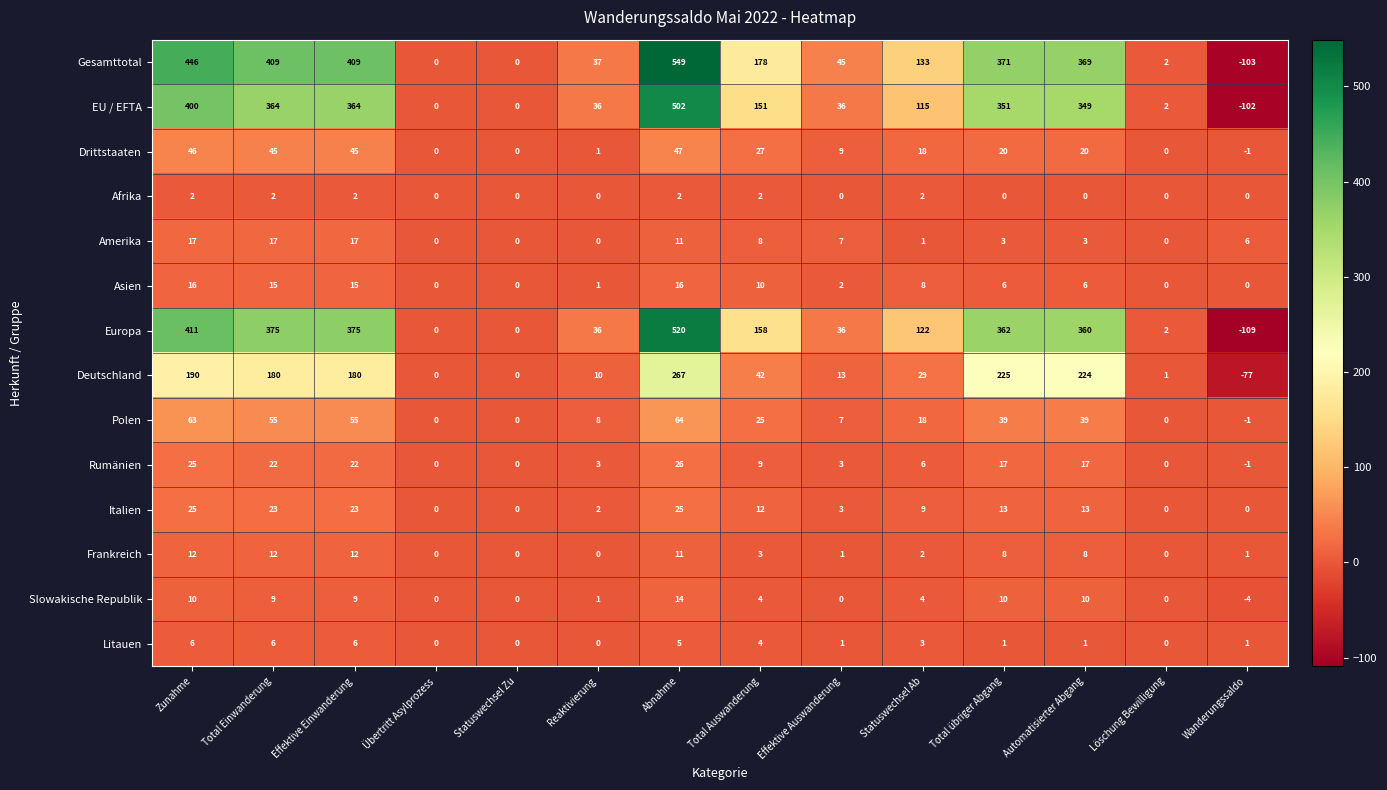

How many negative values does the Slowakische Republik series have?

1